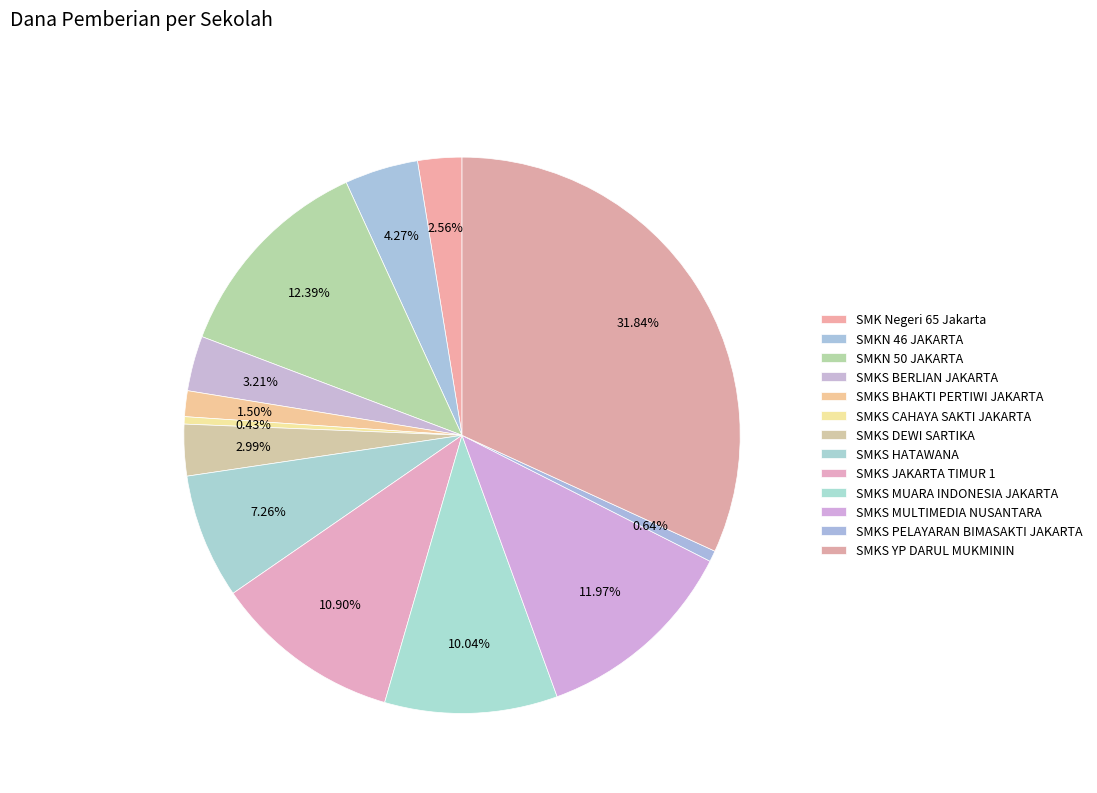

Which category has the biggest portion of the pie?

SMKS YP DARUL MUKMININ